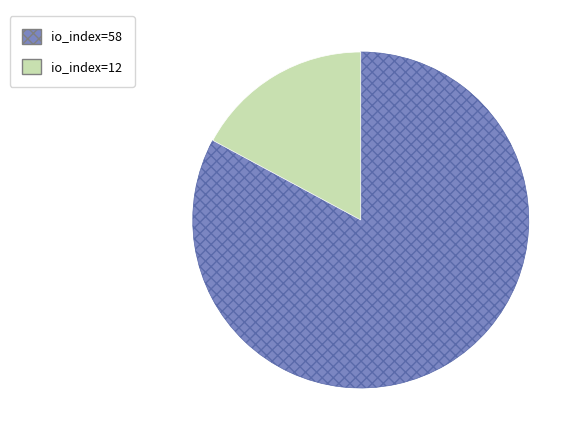

Between io_index=58 and io_index=12, which is larger?

io_index=58